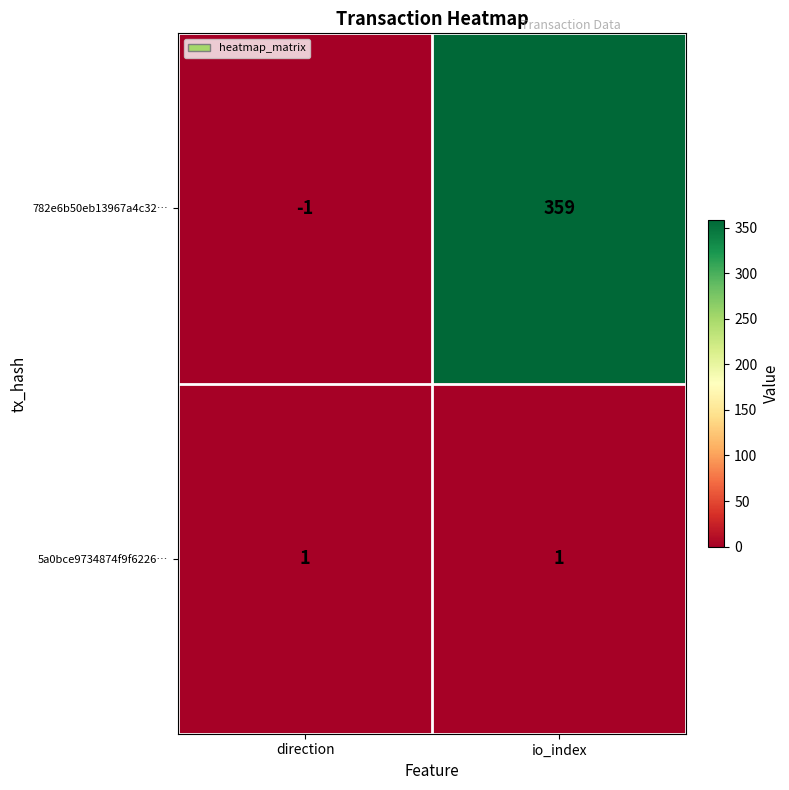

Which category has the highest value across all series?

io_index